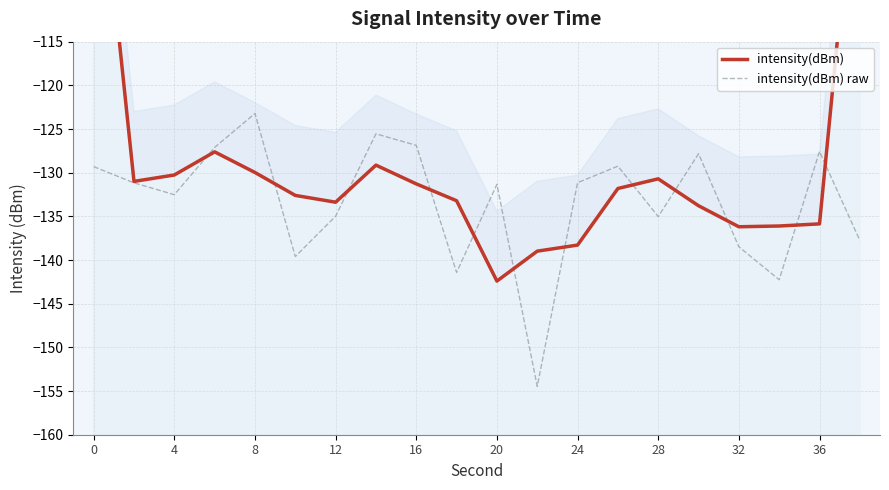

Between which two adjacent categories do intensity(dBm) raw and intensity(dBm) first intersect?

8 and 12